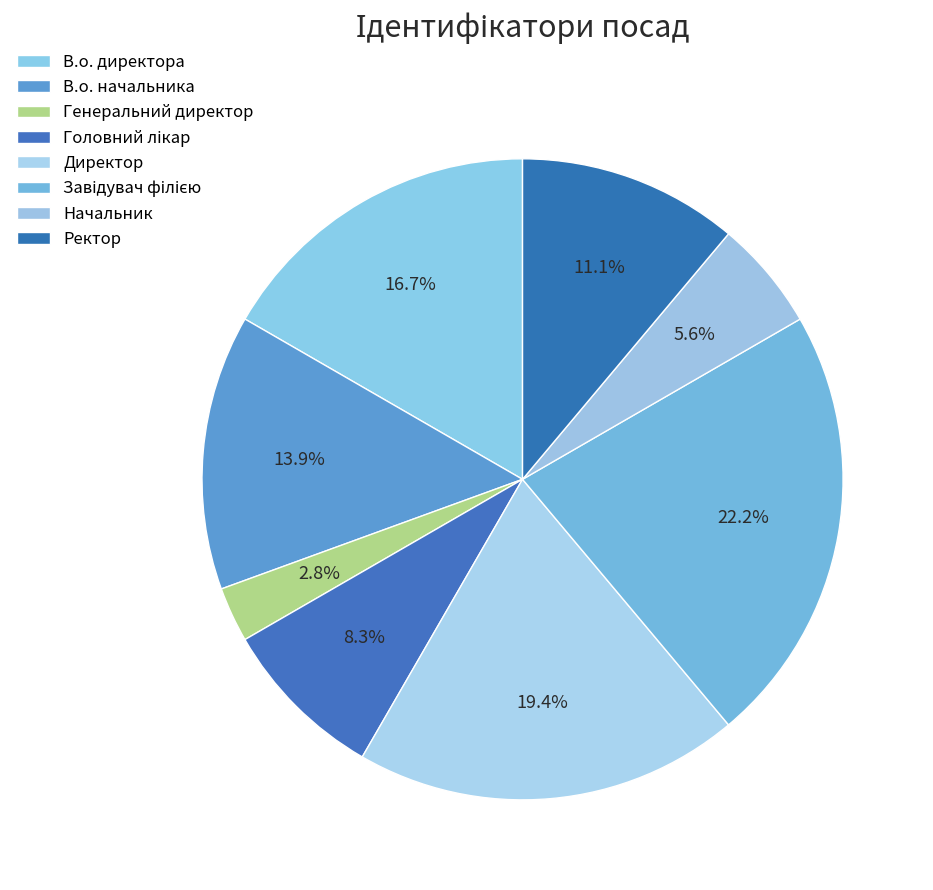

To the nearest percent, what is the difference between the Головний лікар and Ректор slice percentages?

3%